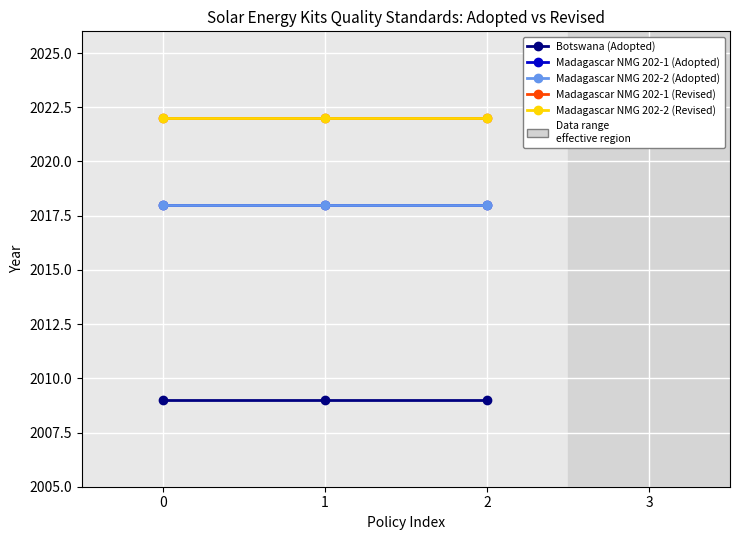

What is the minimum value for Madagascar NMG 202-1 (Adopted)?

2018